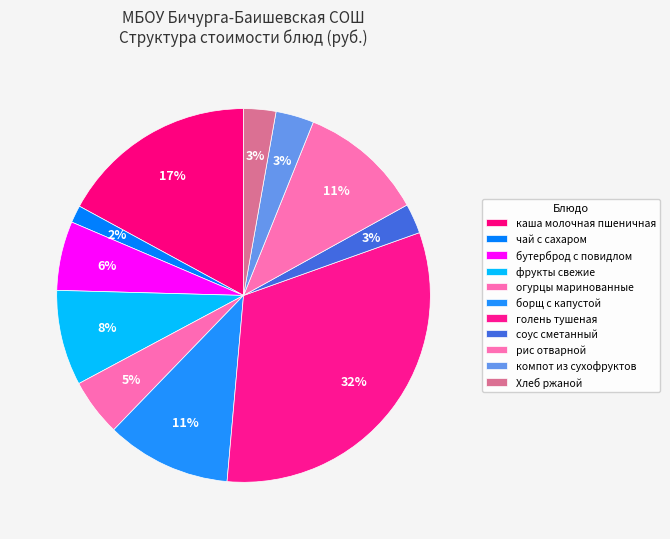

To the nearest percent, what is the difference between the Хлеб ржаной and борщ с капустой slice percentages?

8%